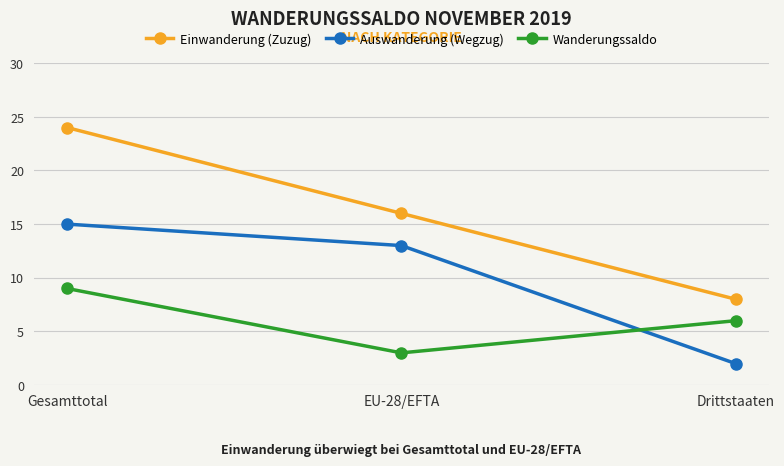

What position from the right is EU-28/EFTA?

2